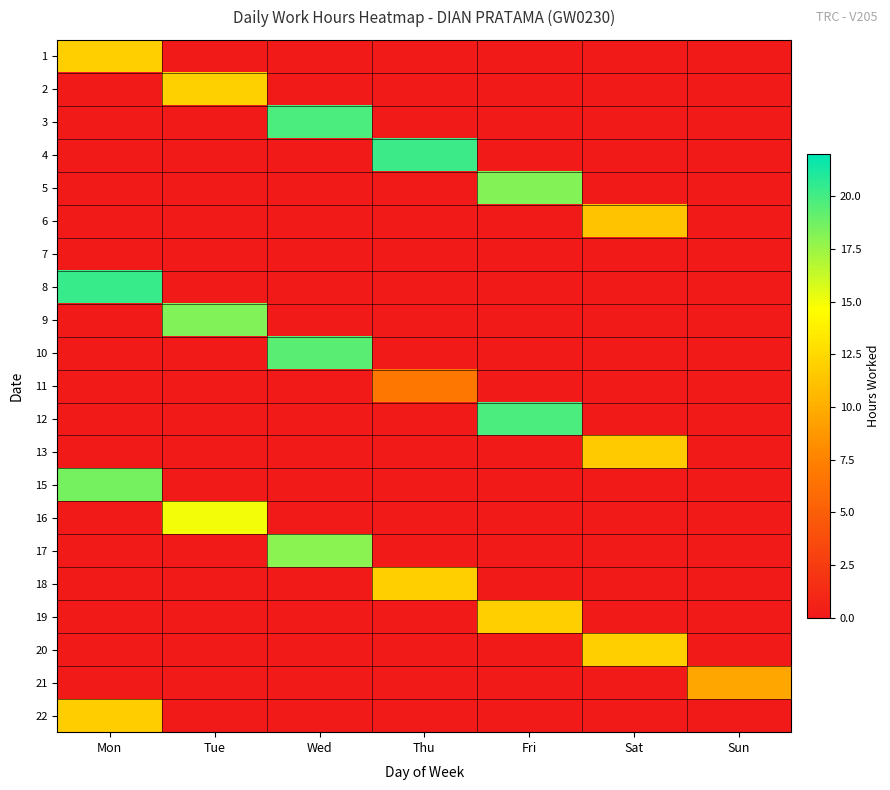

Count the number of data series in this chart.

21